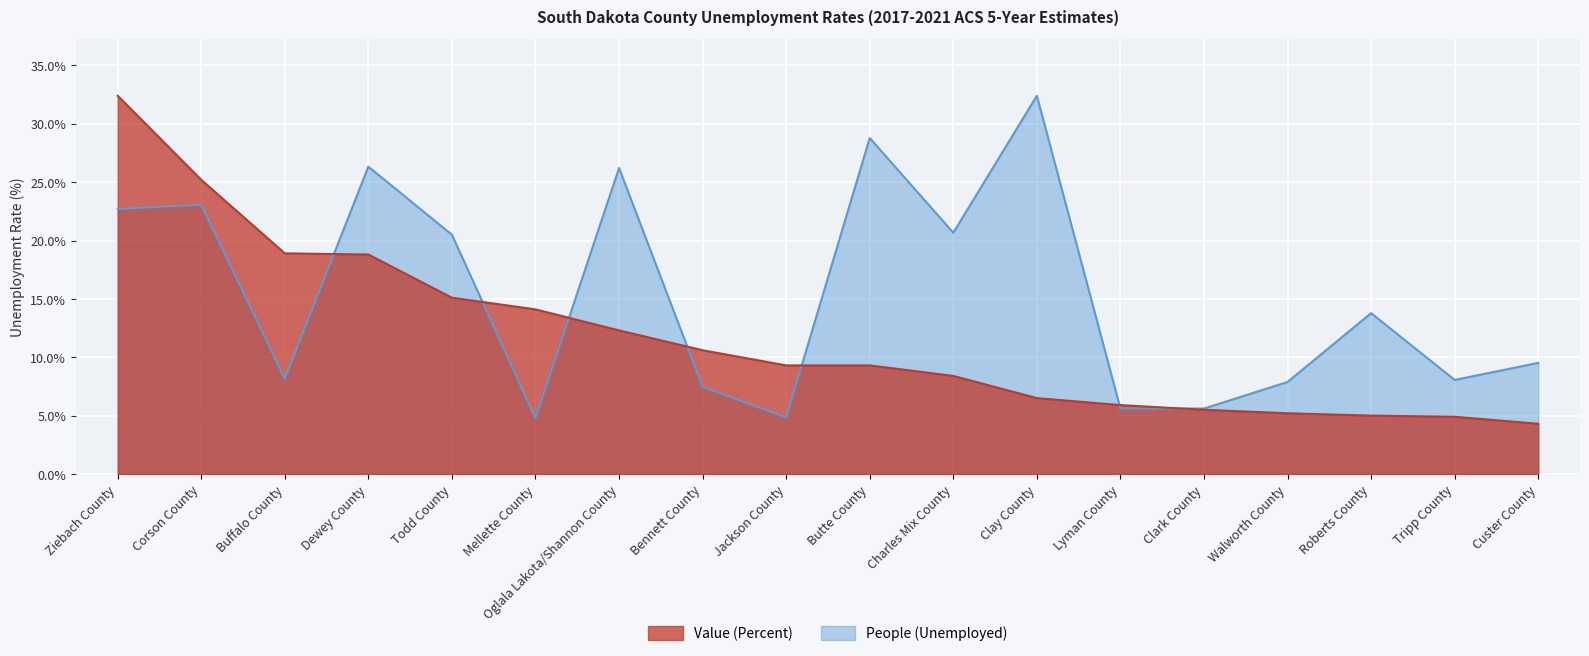

What are all the series names shown in the legend?

Value (Percent), People (Unemployed)